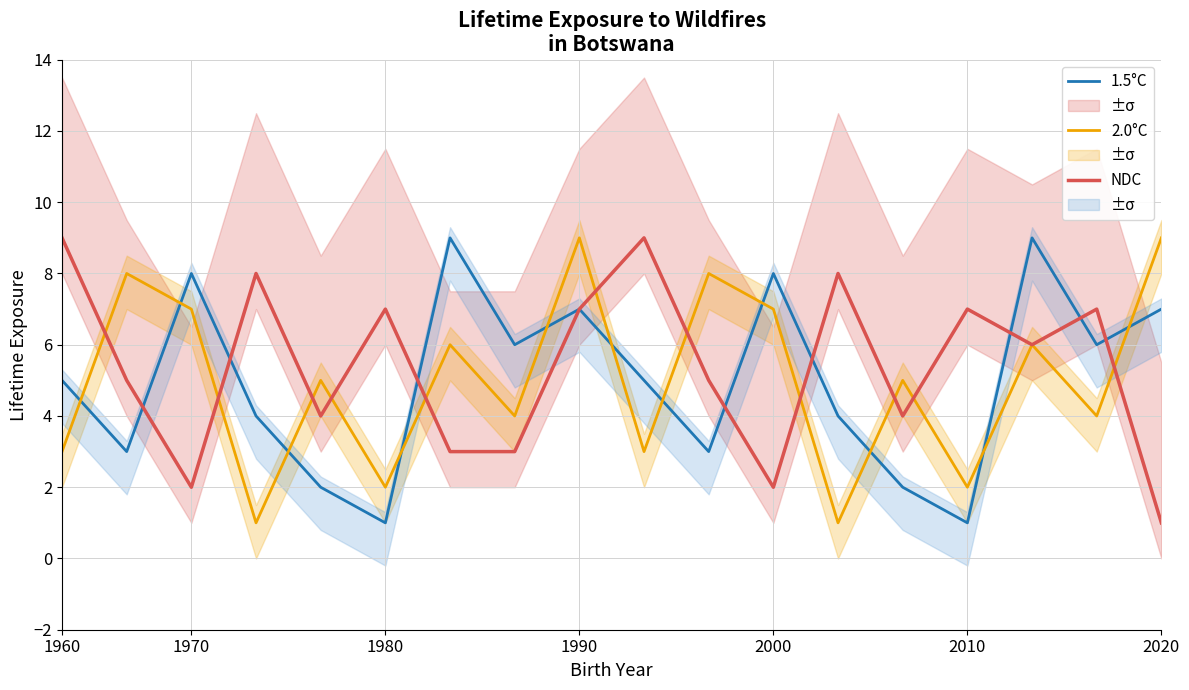

True or false: NDC has a value of 4 at 2010.

False